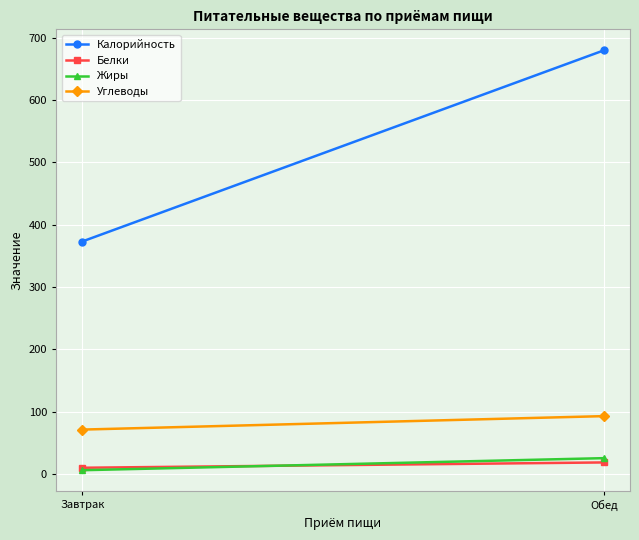

The Углеводы series shows 92.6 at Обед. True or false?

True